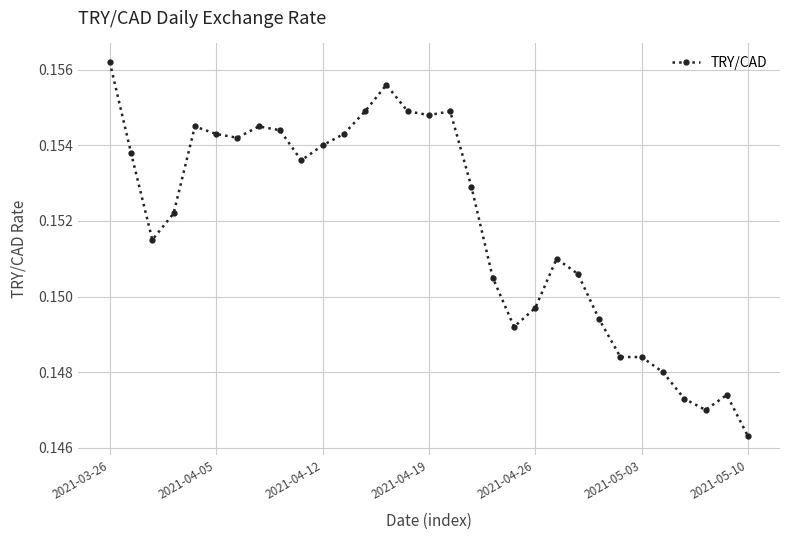

Count the values in the range 0 to 1.

31